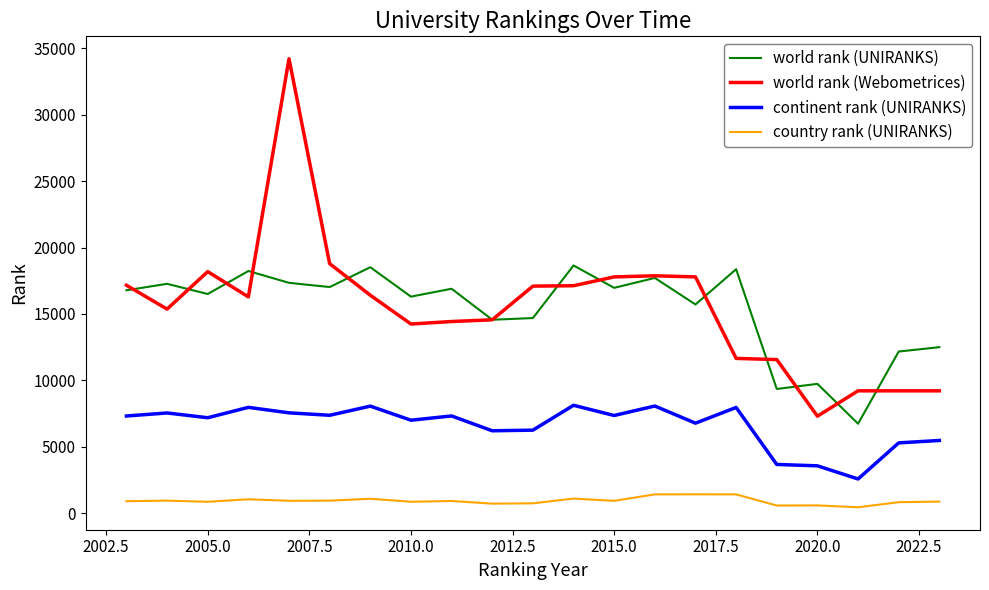

Does the chart have visible grid lines?

No